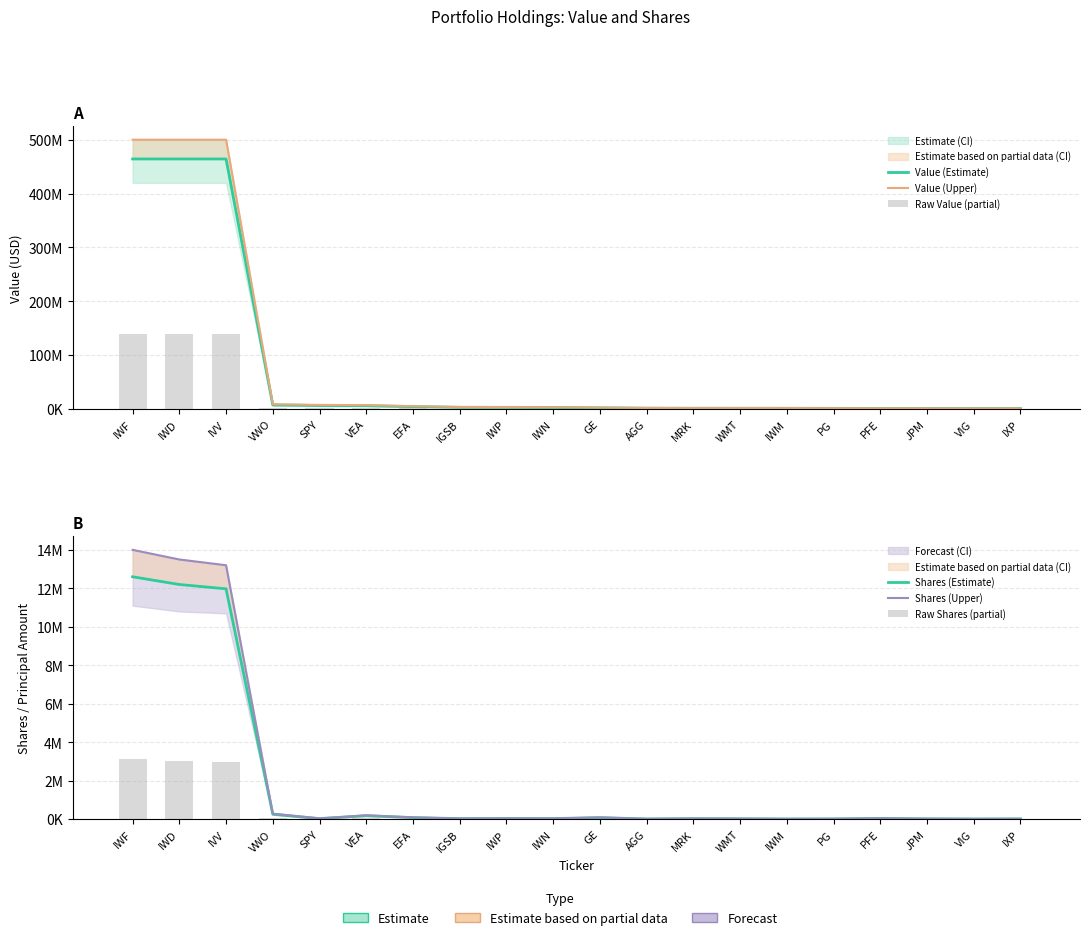

At how many categories does at least one series exceed 253955822?

3